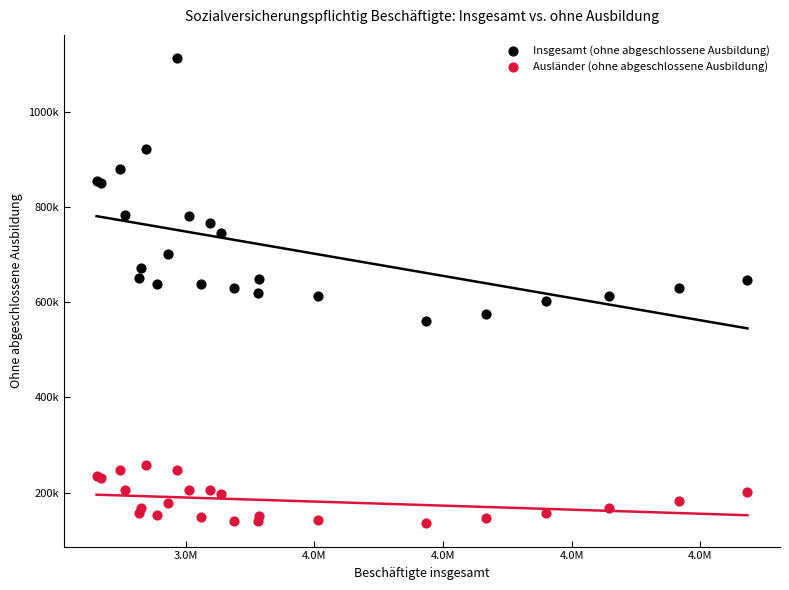

Which series reaches the maximum Y coordinate?

Insgesamt (ohne abgeschlossene Ausbildung)